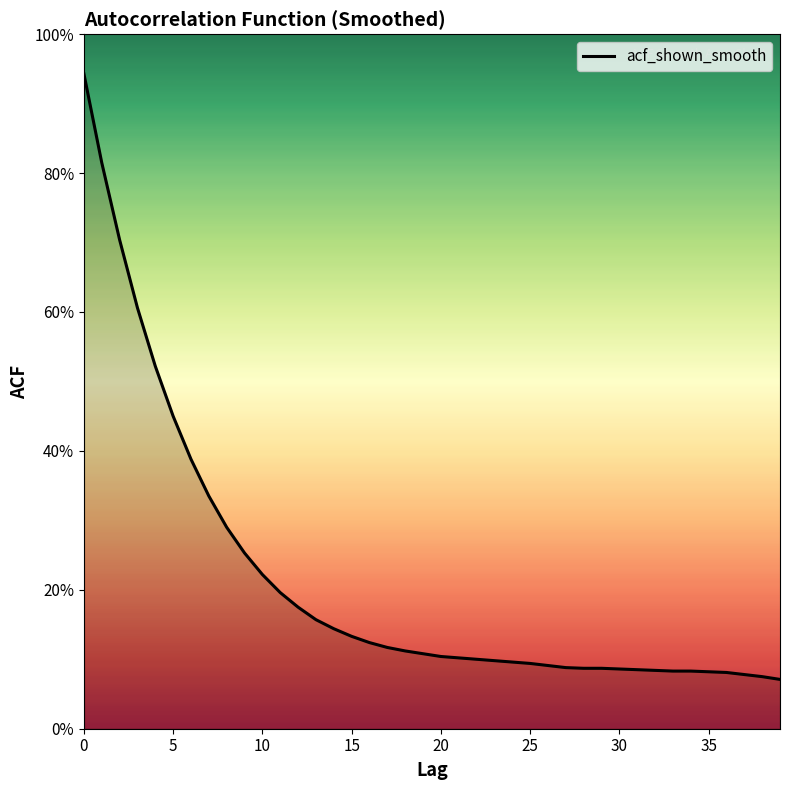

What is the average value?

0.2